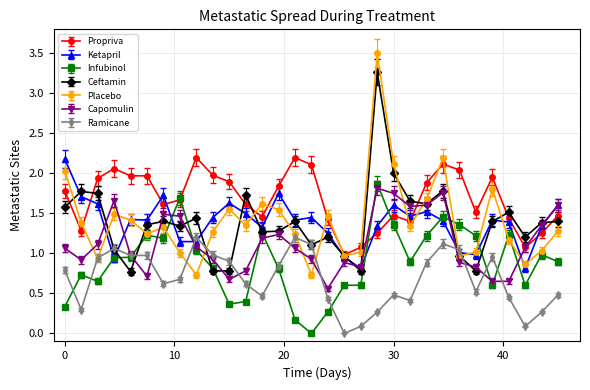

How many series are shown in this chart?

7